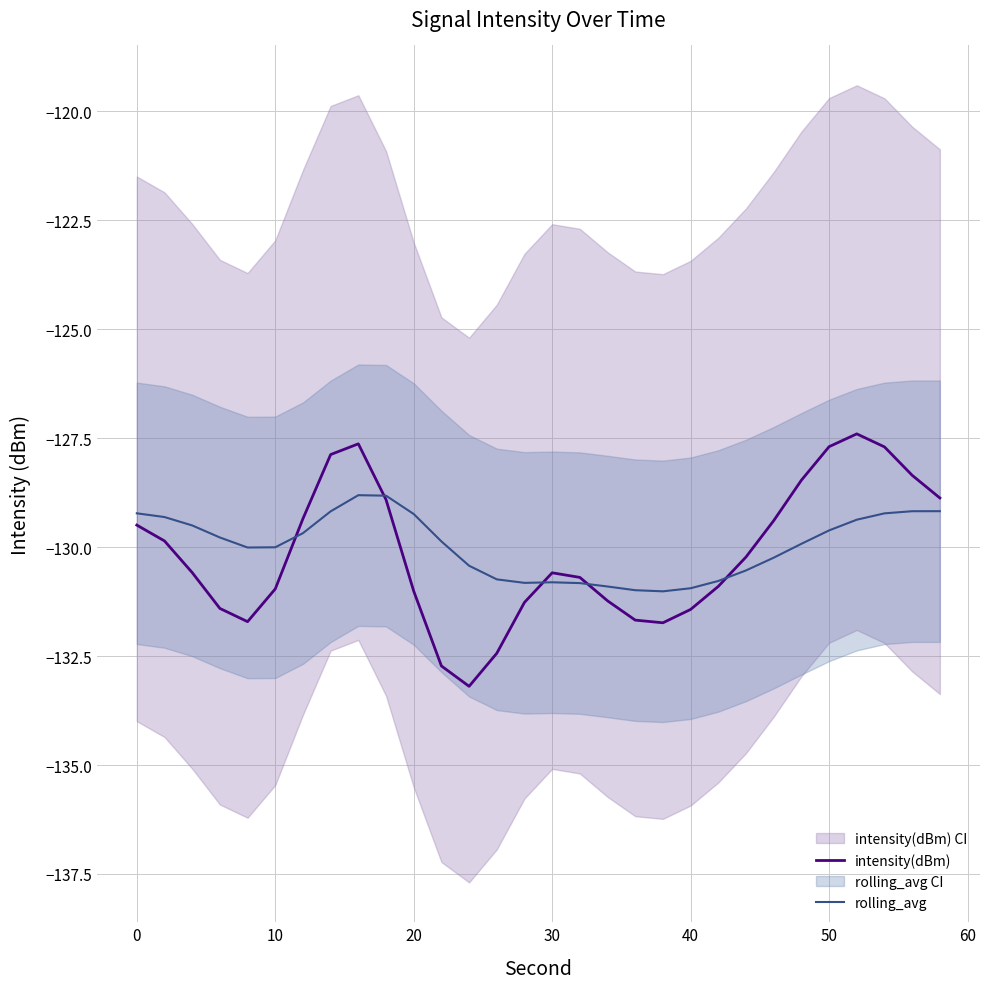

The value of rolling_avg at 30 is -130.8. True or false?

True